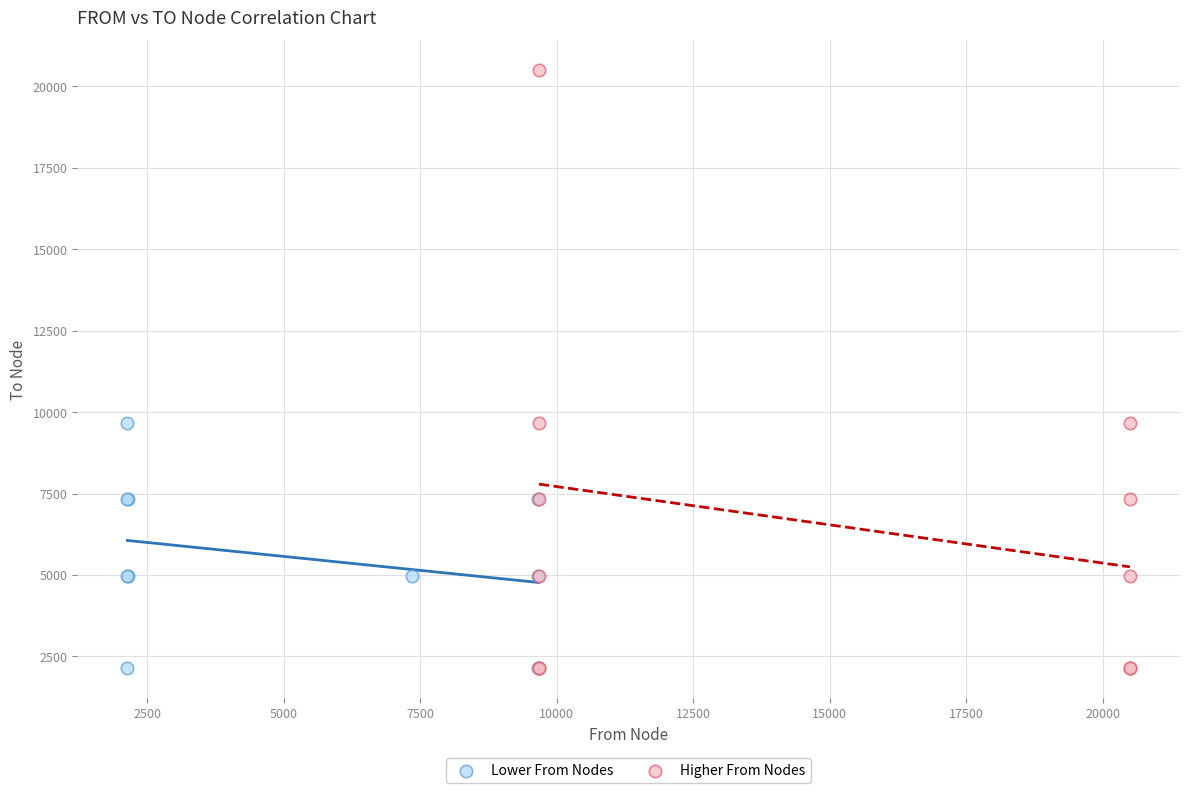

Which series reaches the maximum Y coordinate?

Higher From Nodes